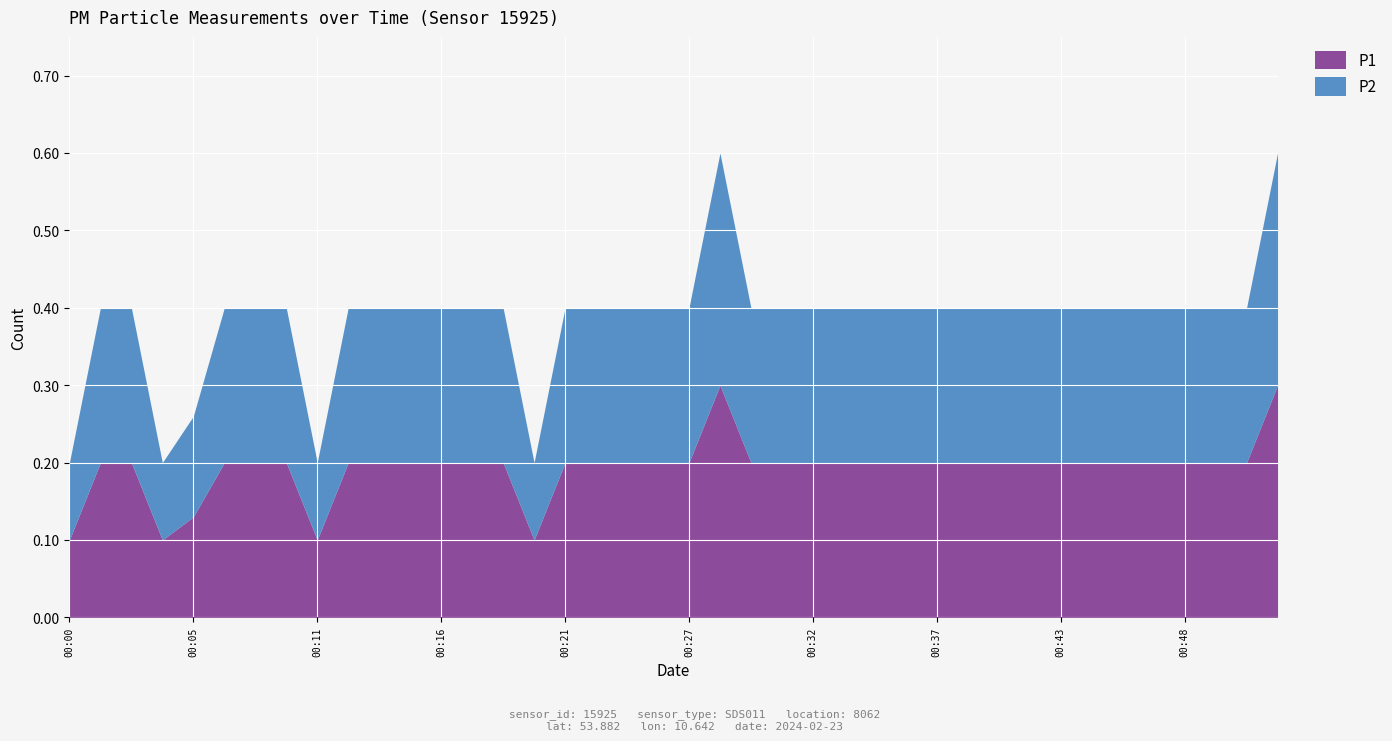

True or false: P1 has a value of 0.1 at 00:29.

False